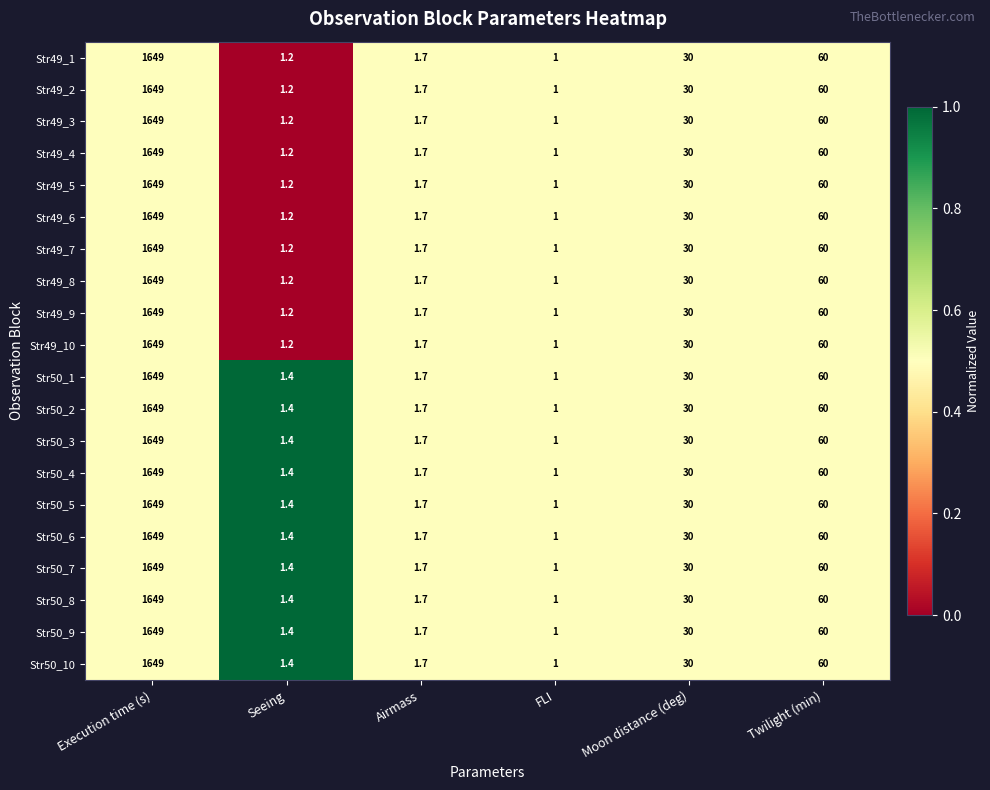

How many data points does each series have?

6